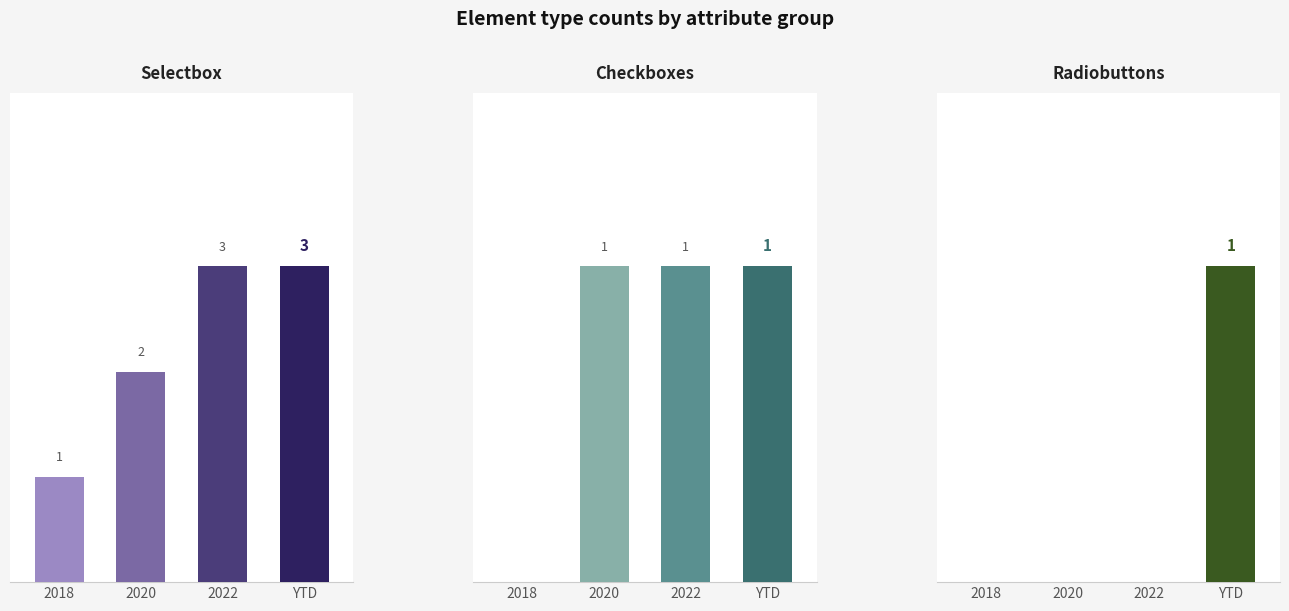

Which series has the largest total across all categories?

selectbox